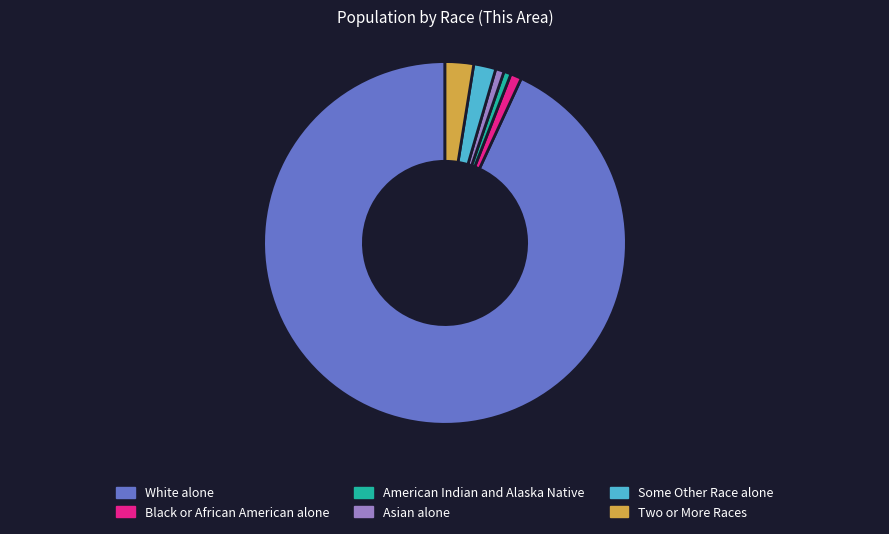

Is there any slice that represents more than half of the pie?

Yes